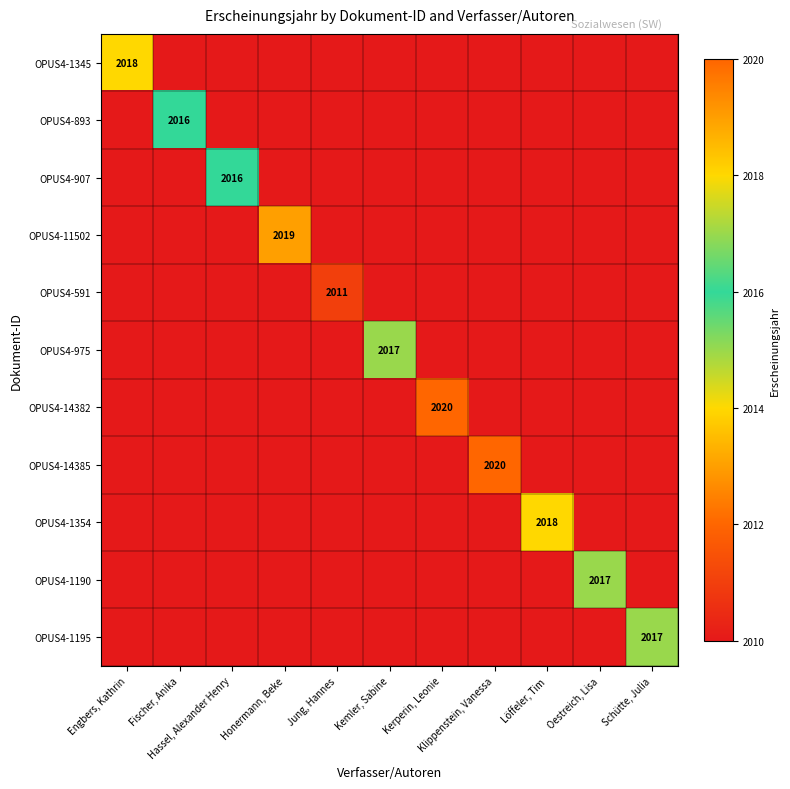

How many values in the OPUS4-14382 series exceed 2010?

1